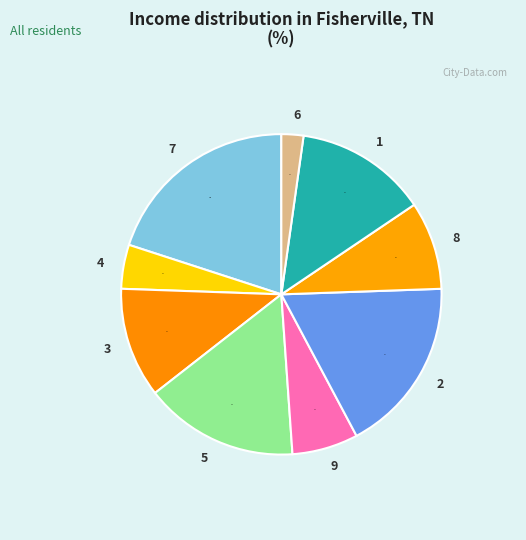

To the nearest percent, what portion does 3 represent?

11%